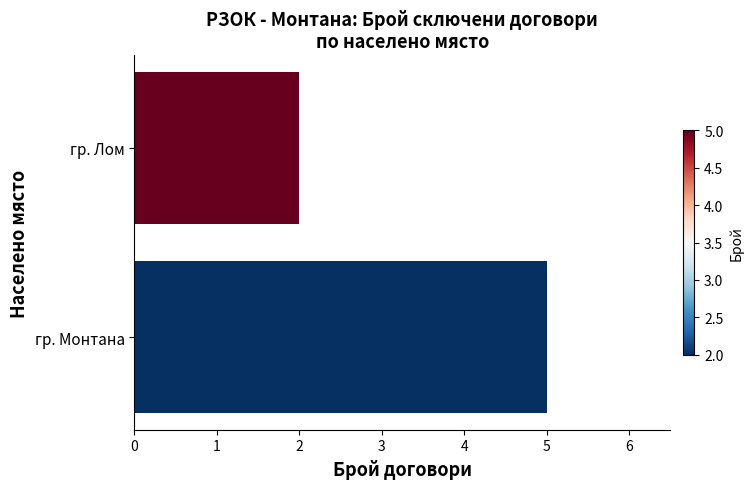

Reading bottom to top, transcribe all the data shown in this chart.

5	2